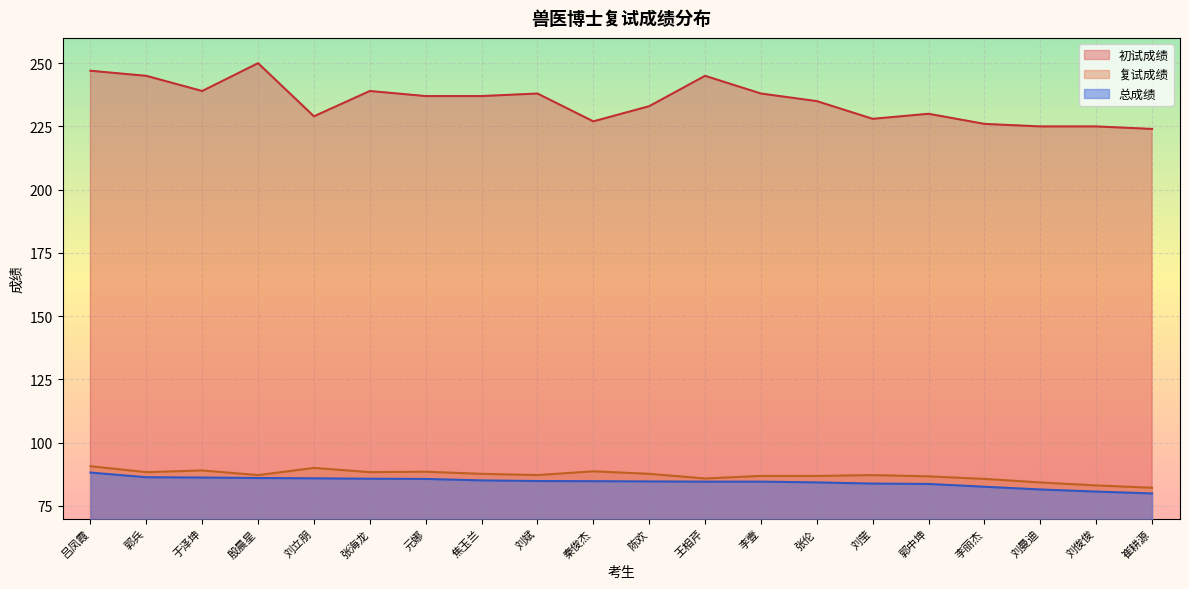

True or false: 复试成绩 and 初试成绩 cross at least once.

False